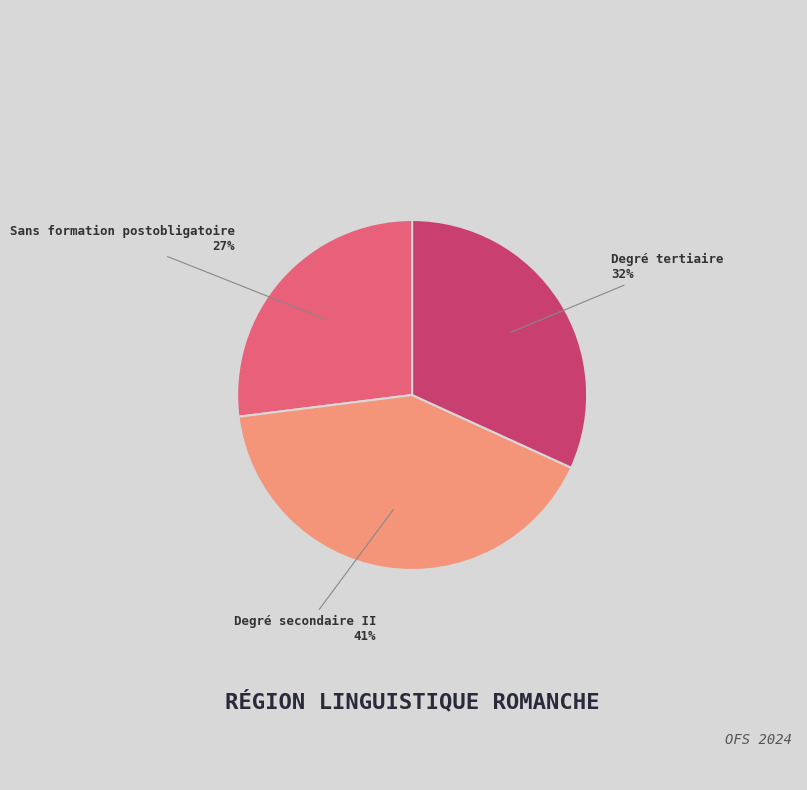

Is the sum of Degré tertiaire and Degré secondaire II greater than half?

Yes